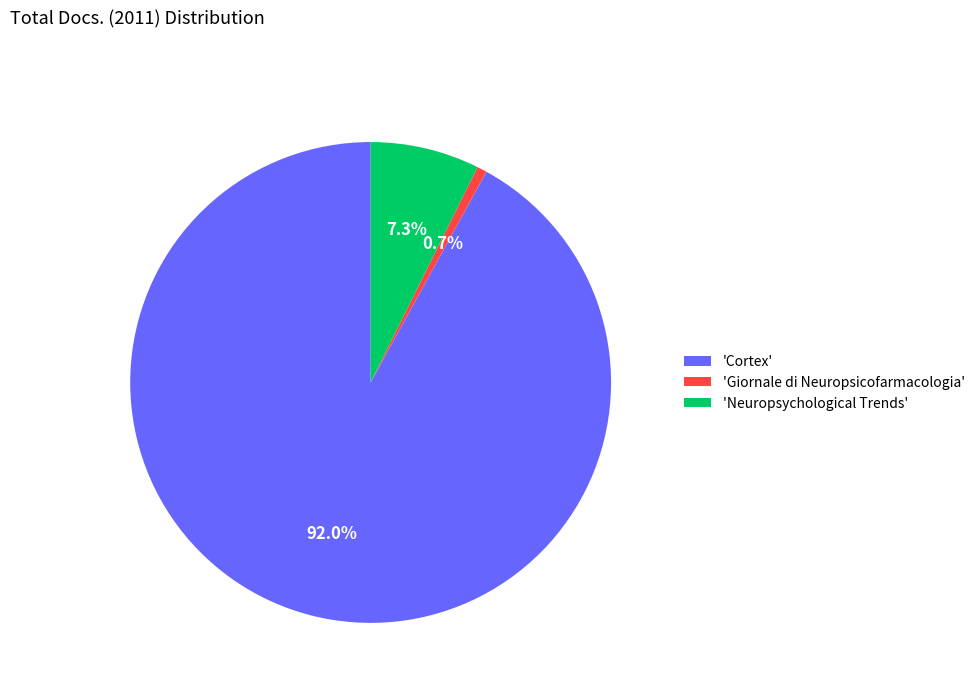

What is the majority slice?

'Cortex'